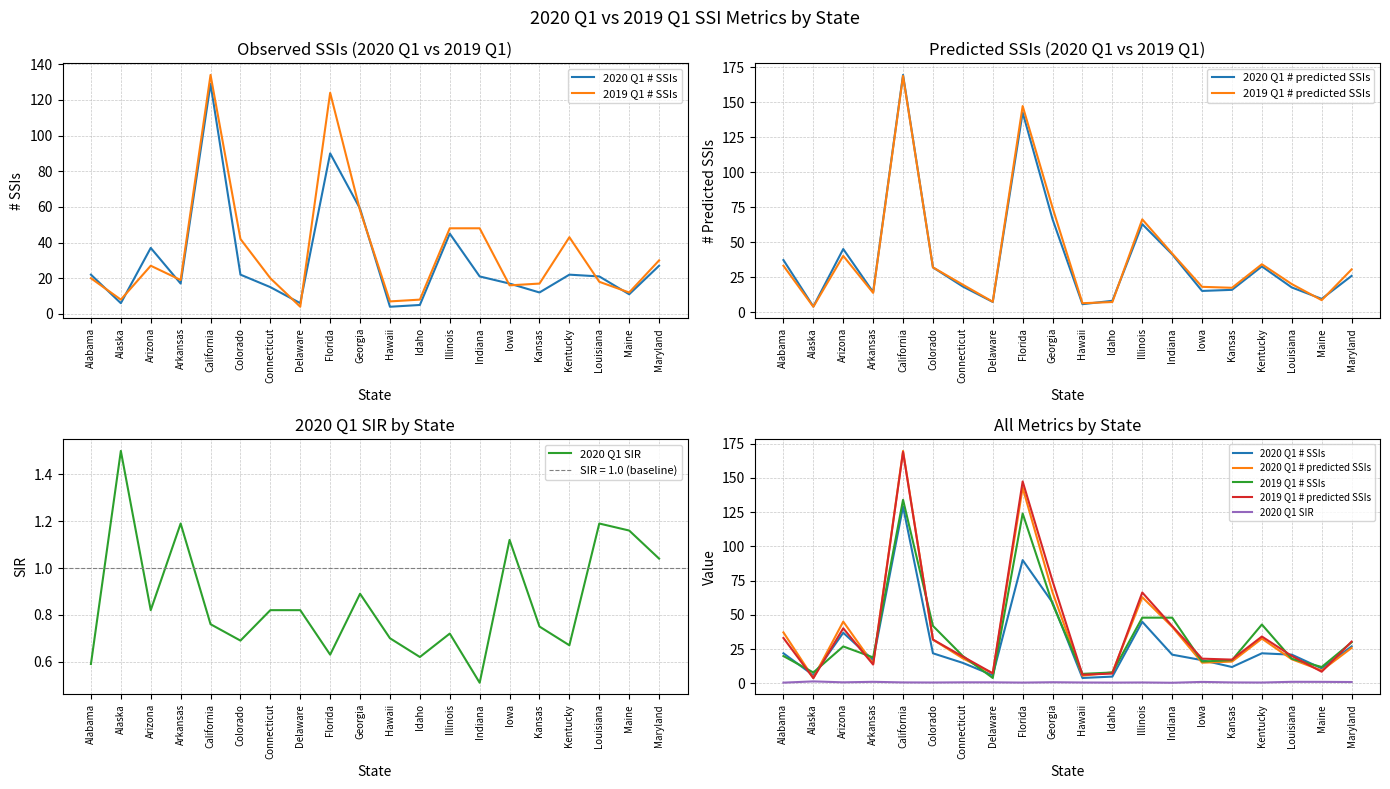

What is the difference between the maximum and minimum values in the 2020 Q1 # predicted SSIs series?

165.7